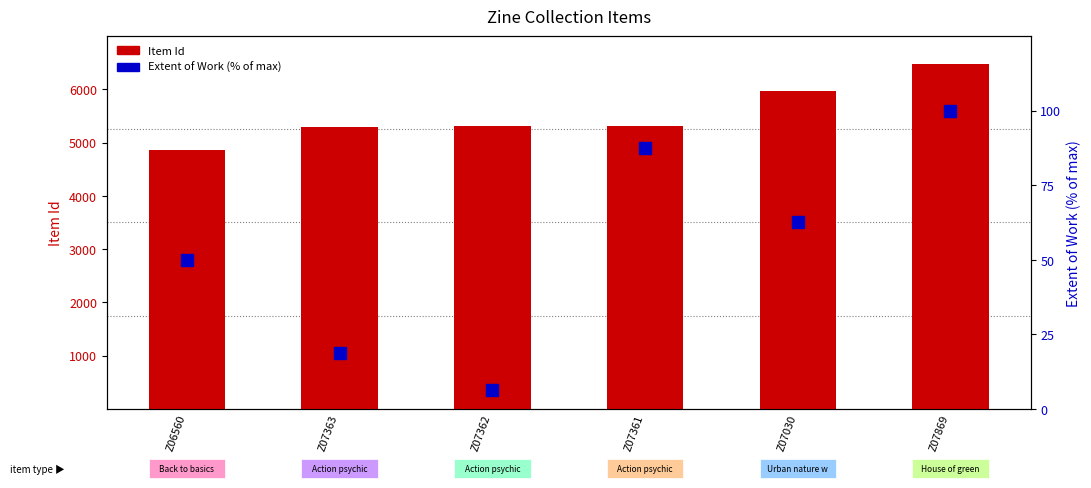

Rank the series by their maximum value, from lowest to highest.

Extent of Work (%), Item Id